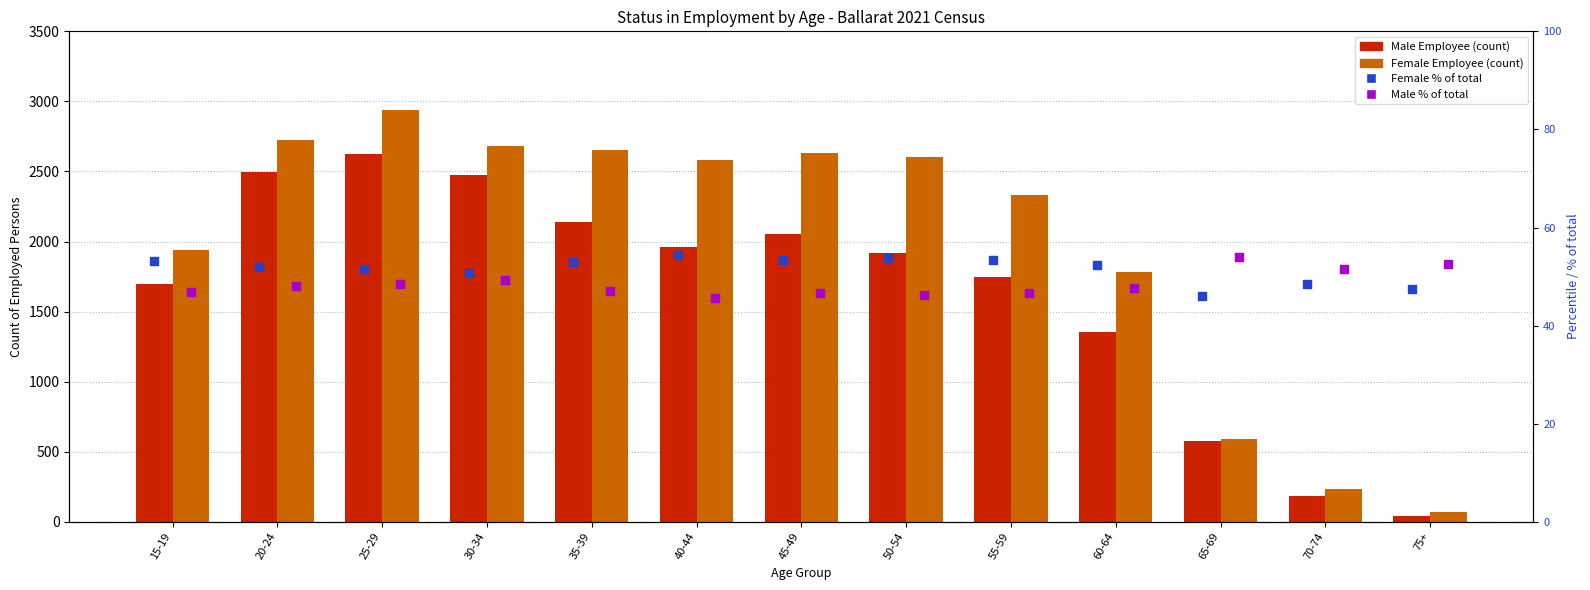

What is the total value across all series at 65-69?

1266.0